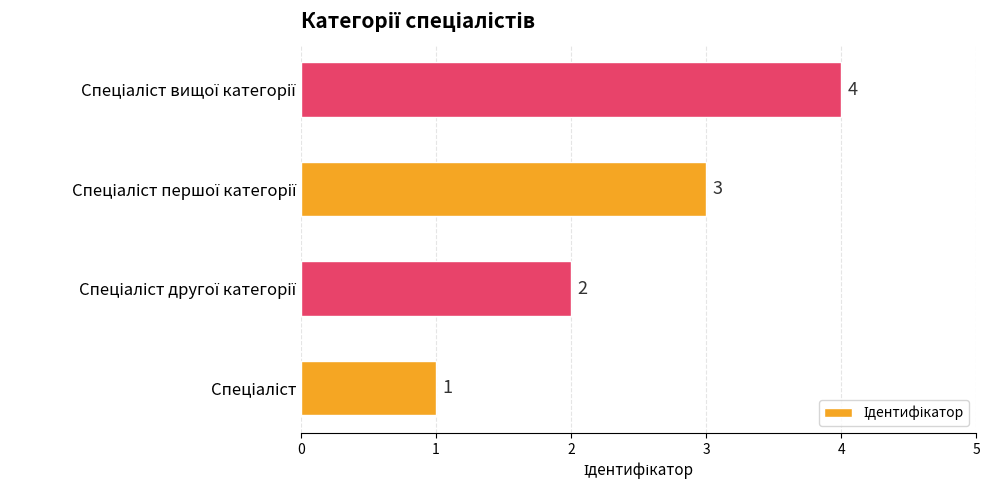

Count the values in the range 2 to 4.

3